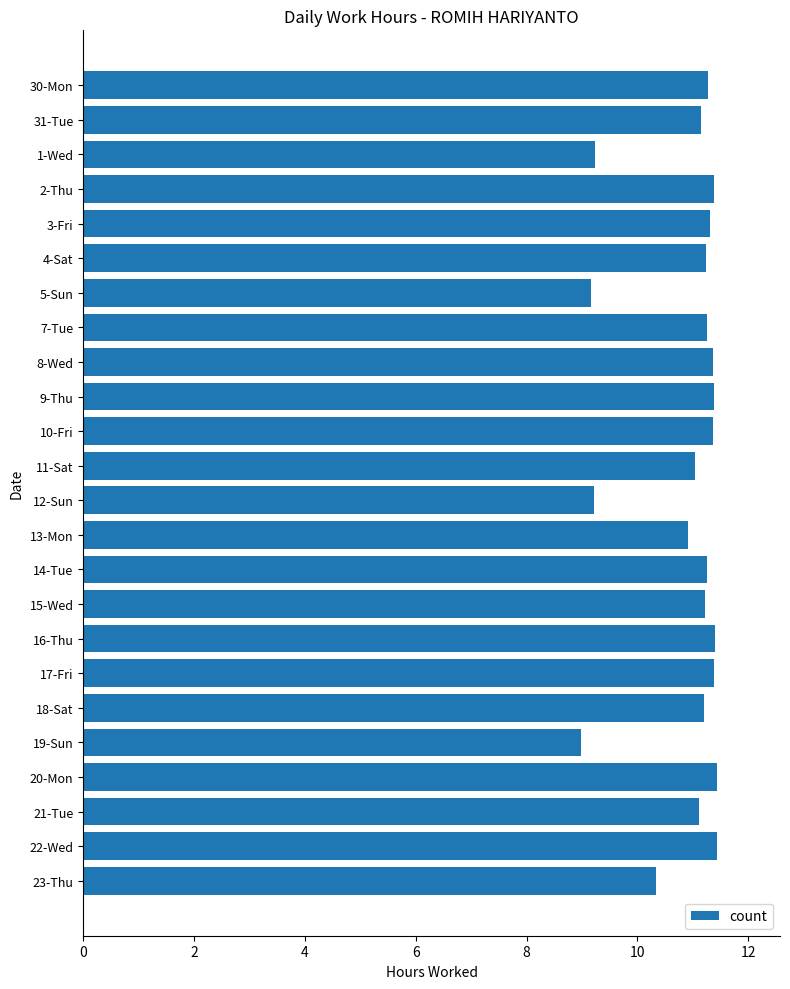

What position from the bottom is 18-Sat?

6